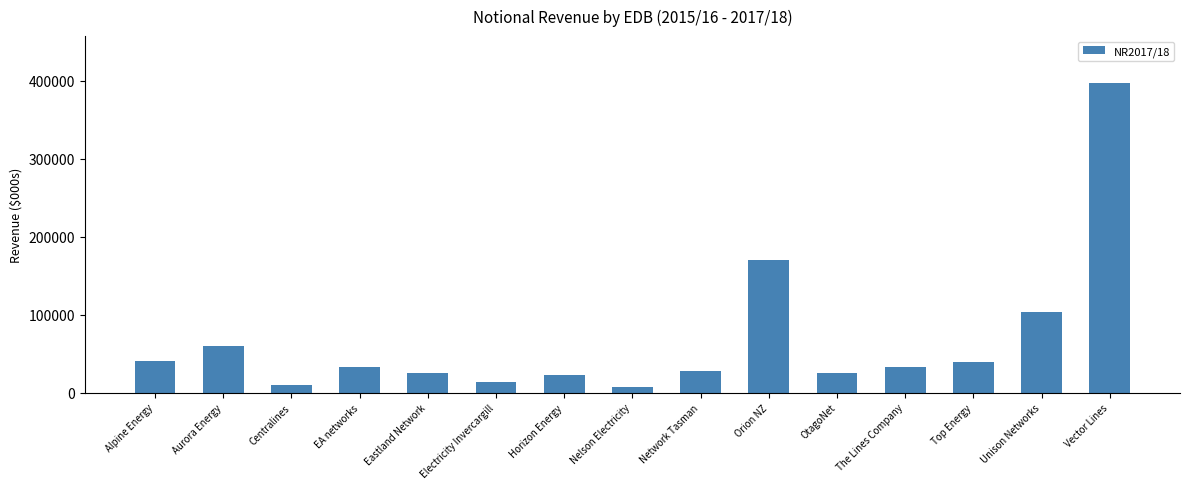

What is the label of the 10th bar from the left?

Orion NZ